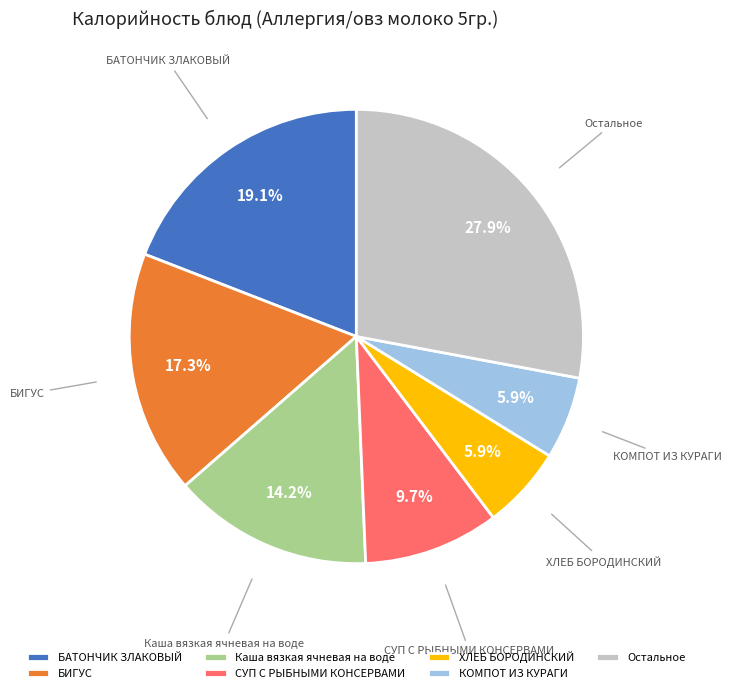

The КОМПОТ ИЗ КУРАГИ slice represents 6% of the pie. True or false?

True